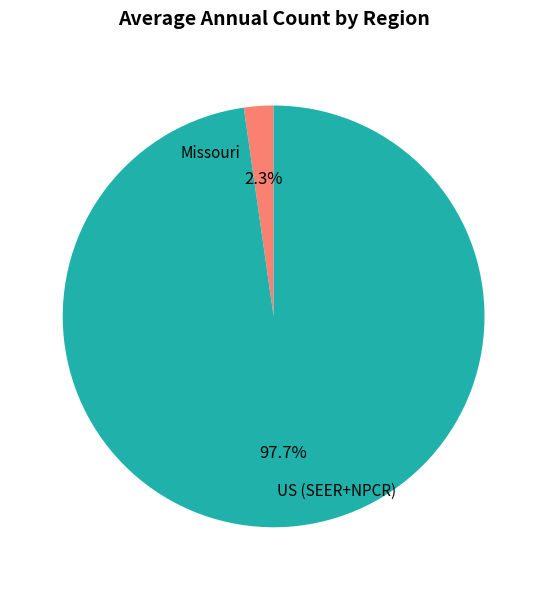

How many slices are in this pie chart?

2